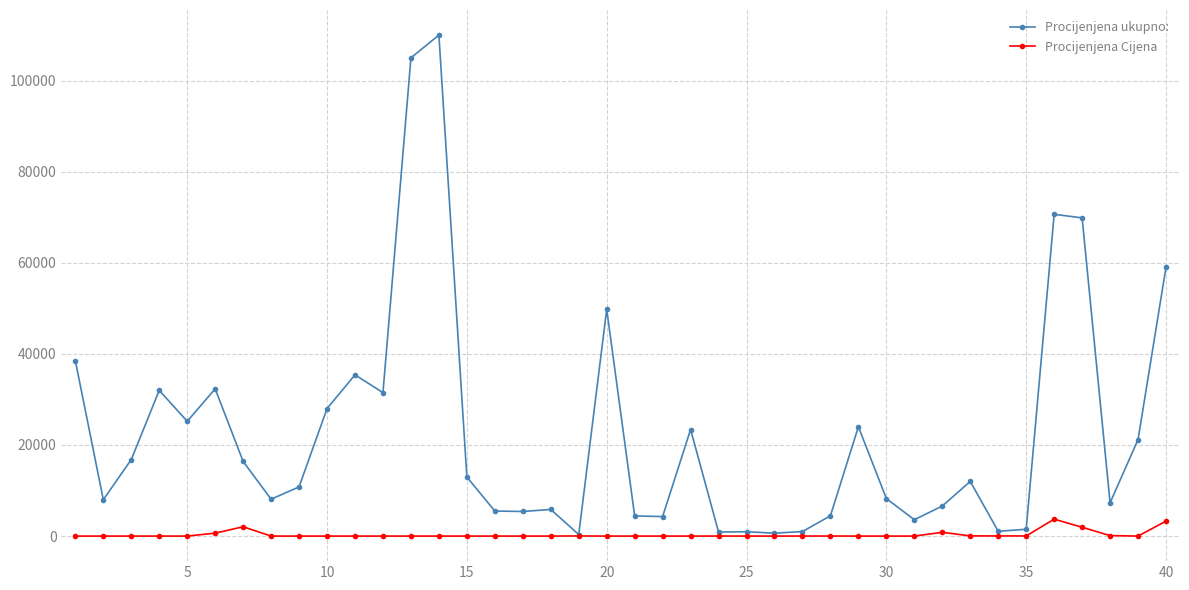

True or false: Procijenjena Cijena has more than 2 points higher than both neighbors.

True